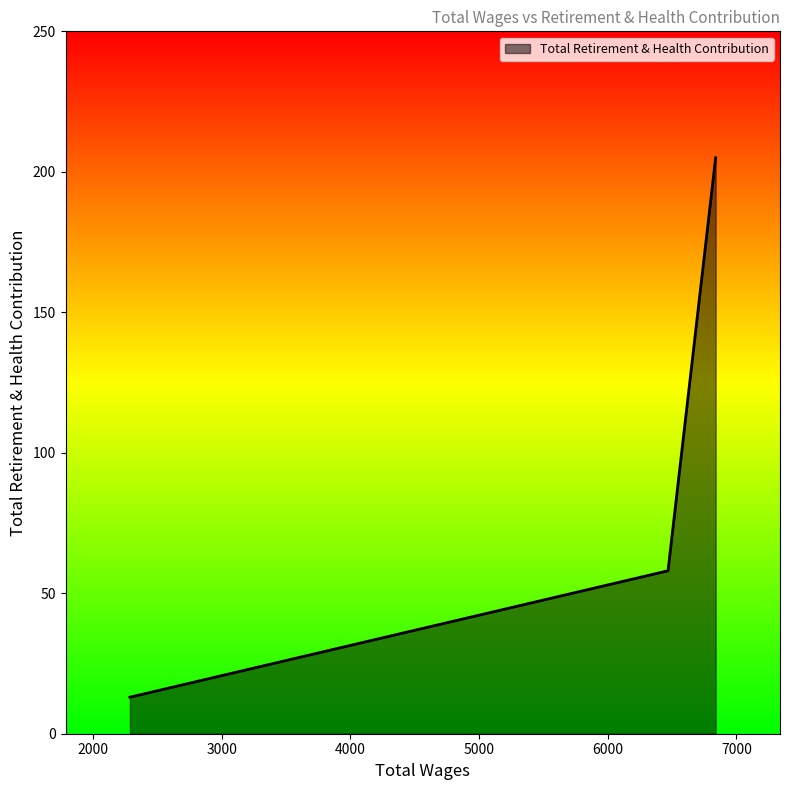

What is the smallest value displayed?

13